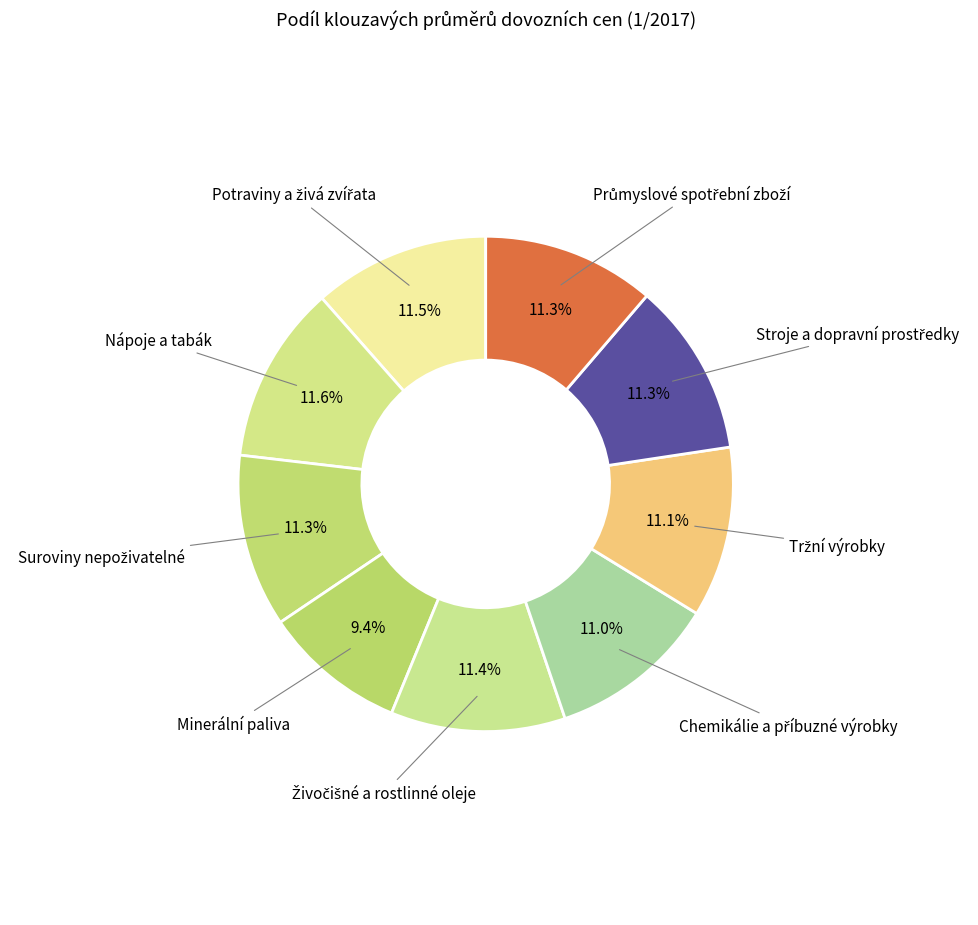

How many segments does this pie chart have?

9